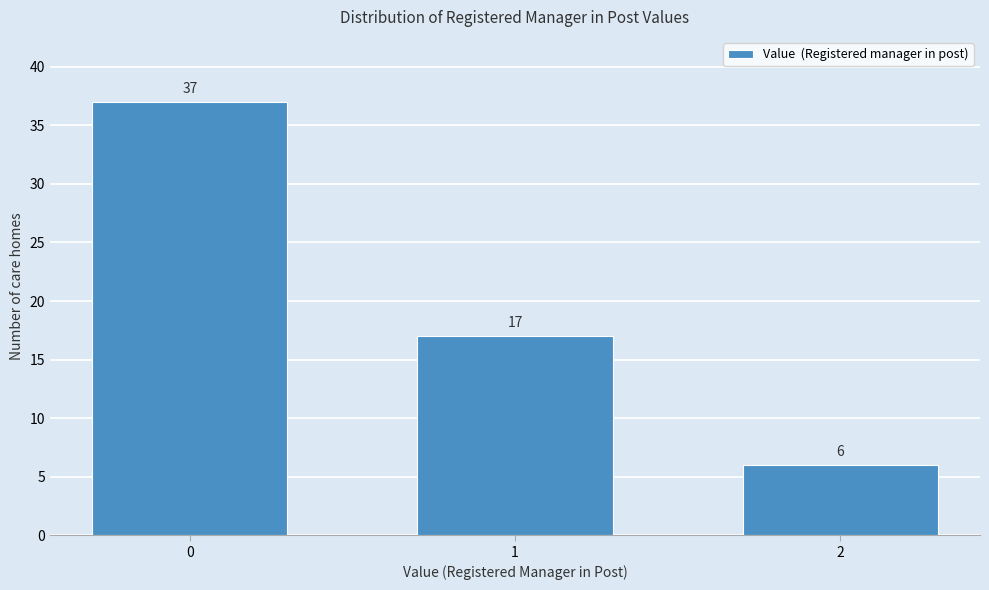

Reading left to right, list all the values displayed in this chart.

0=37	1=17	2=6